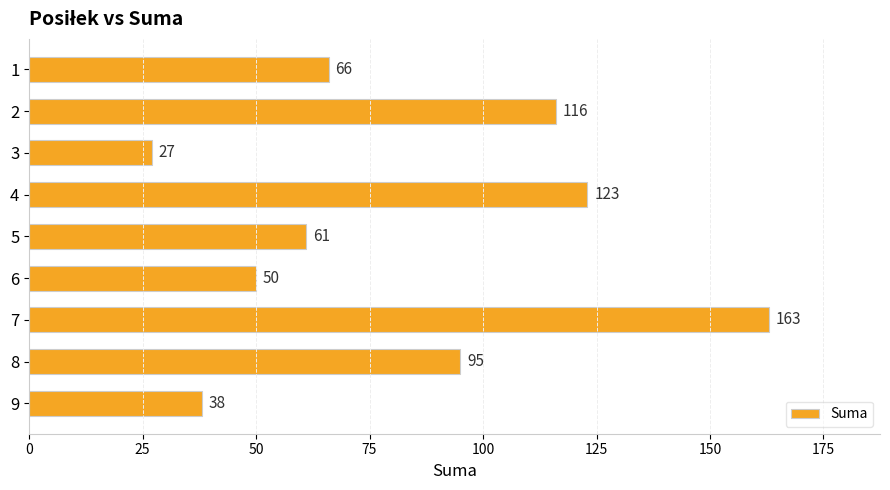

At which label is the value closest to 95?

8